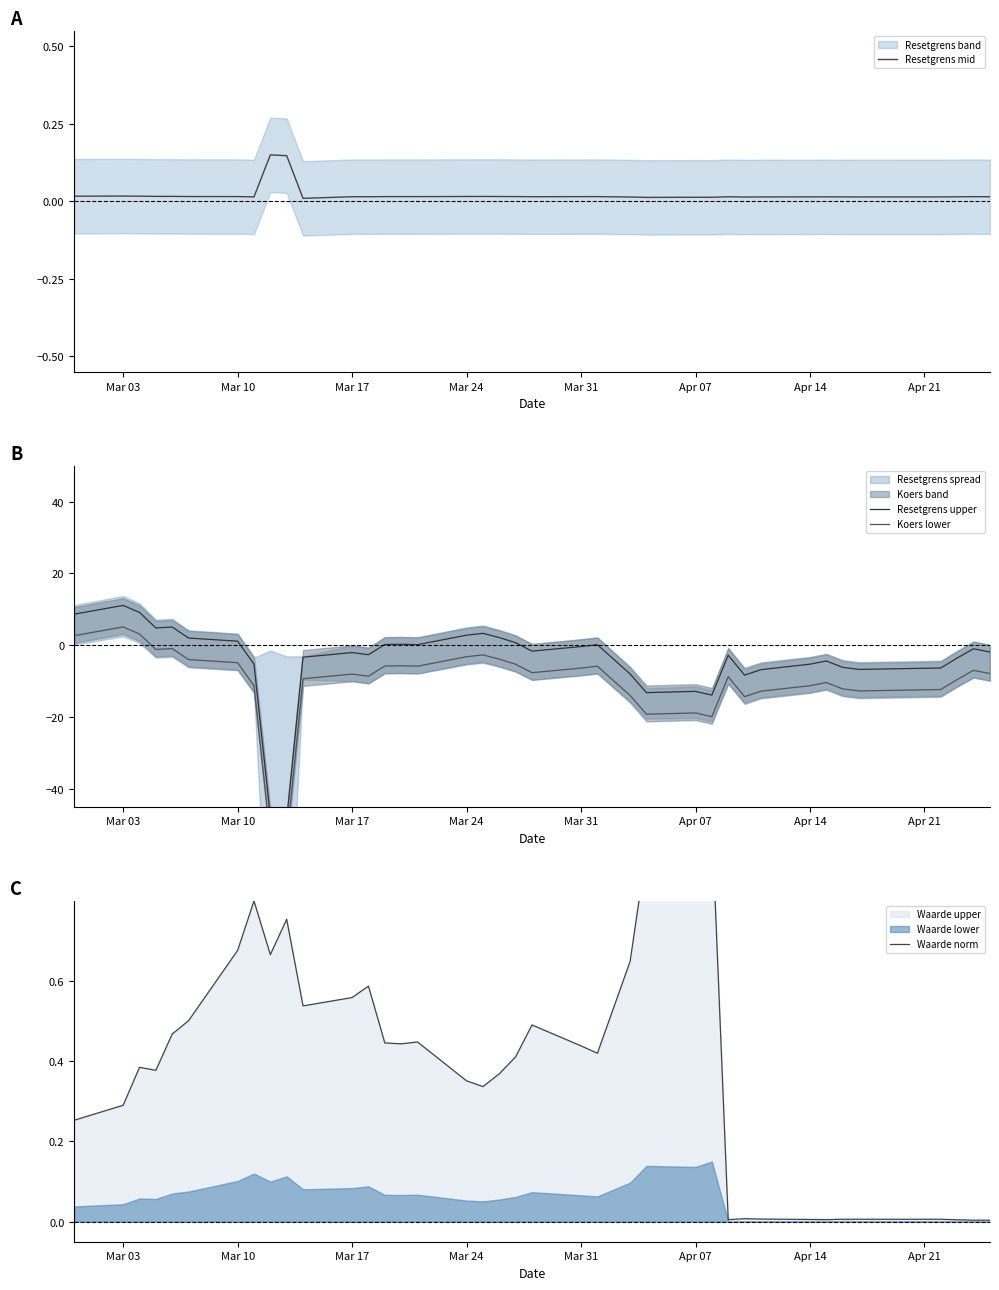

Rank the series by their maximum value, from highest to lowest.

Resetgrens upper, Koers lower, Waarde norm, Resetgrens mid